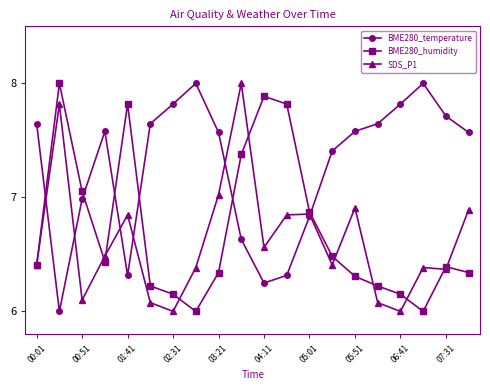

What is the value of the SDS_P1 point at the 2nd from the left?

7.8